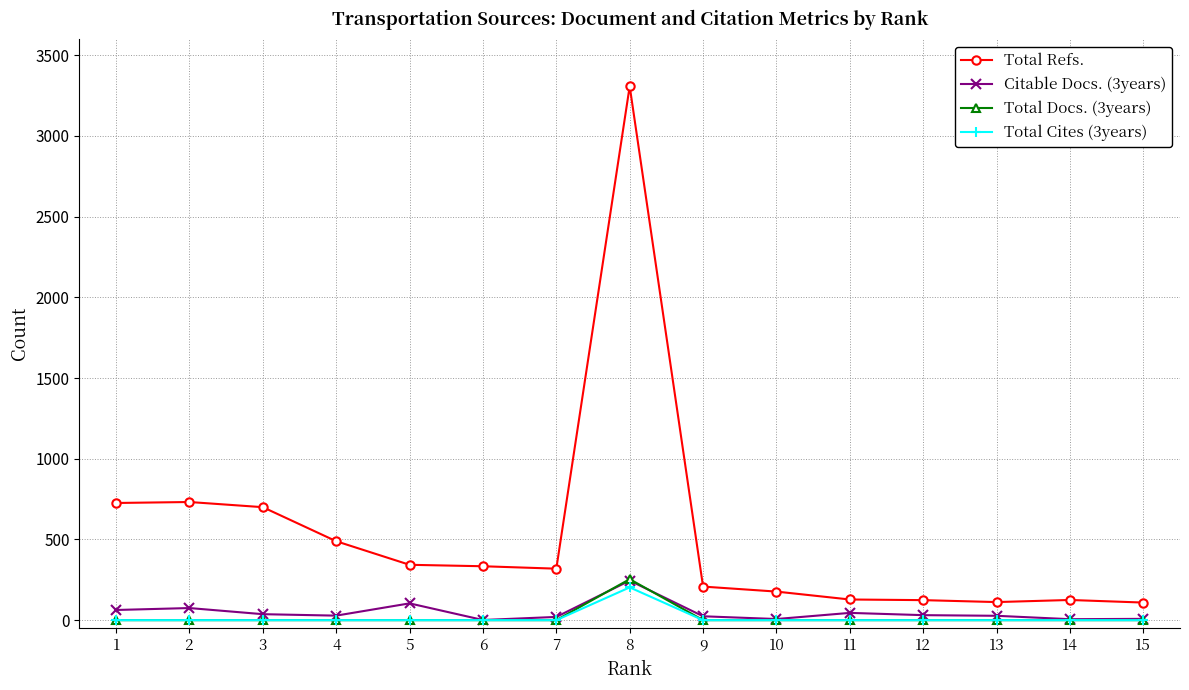

At which label is Total Refs. closest to 1708?

2